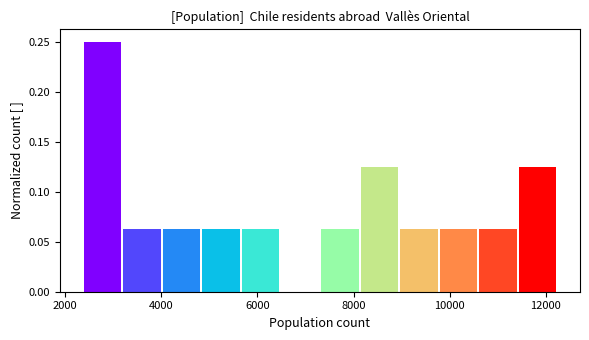

What is the height of the bar covering 3200 to 4000 on the x-axis? Neither the bar edges nor the heights are printed on the chart, so give them approximately, as read against the axes.

0.065